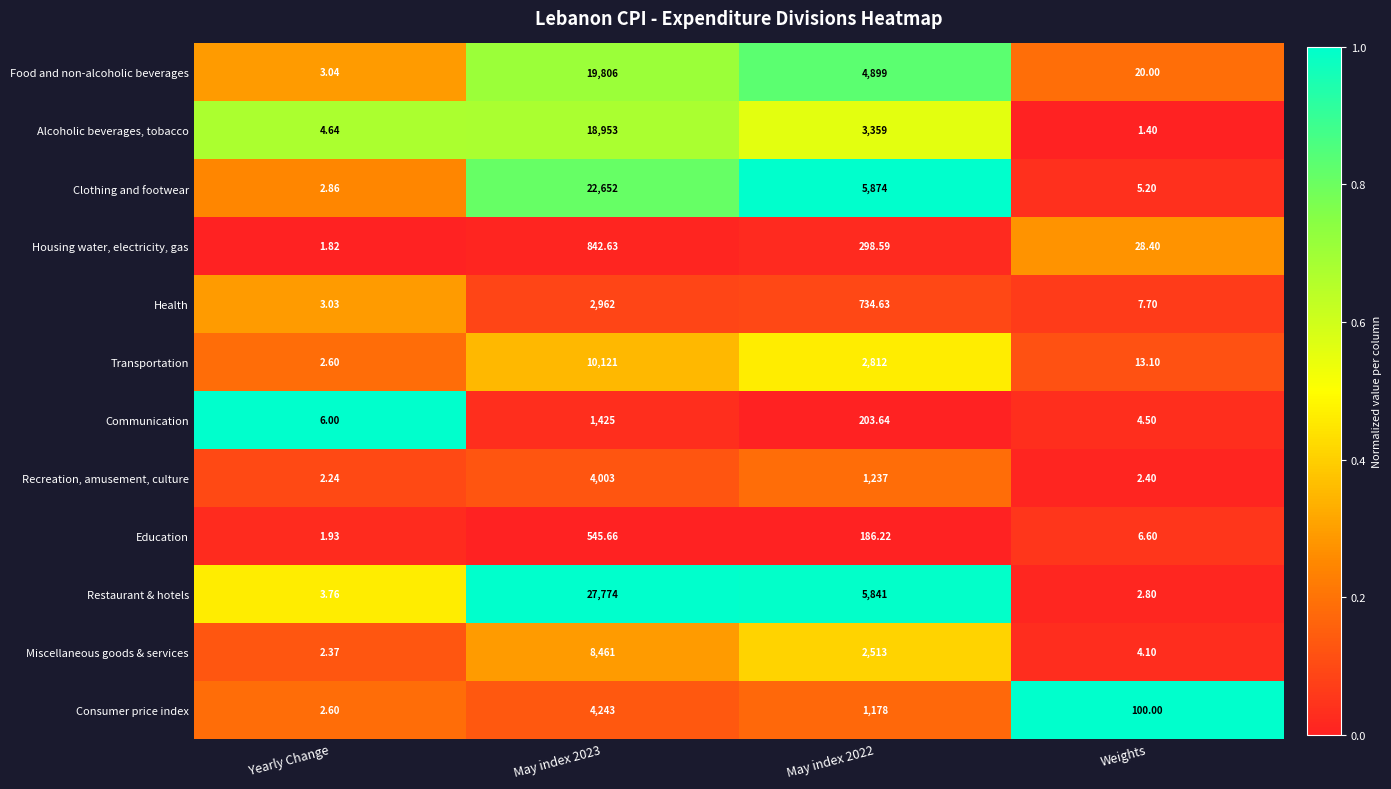

What is the difference between the highest and lowest values at May index 2022?

5687.8